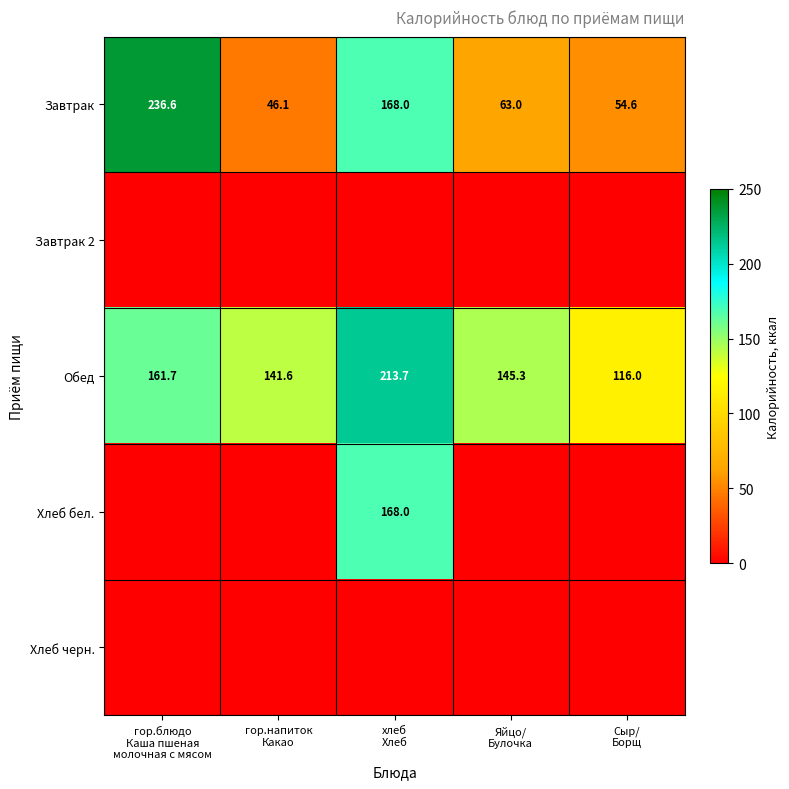

What is the average value of the Обед series?

155.7